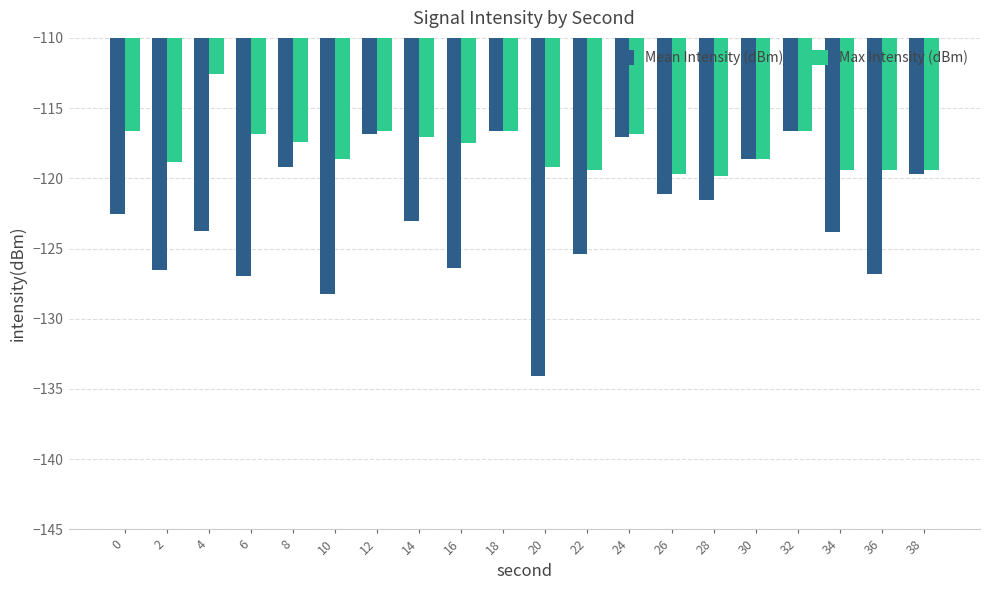

How many bars are there in total?

40